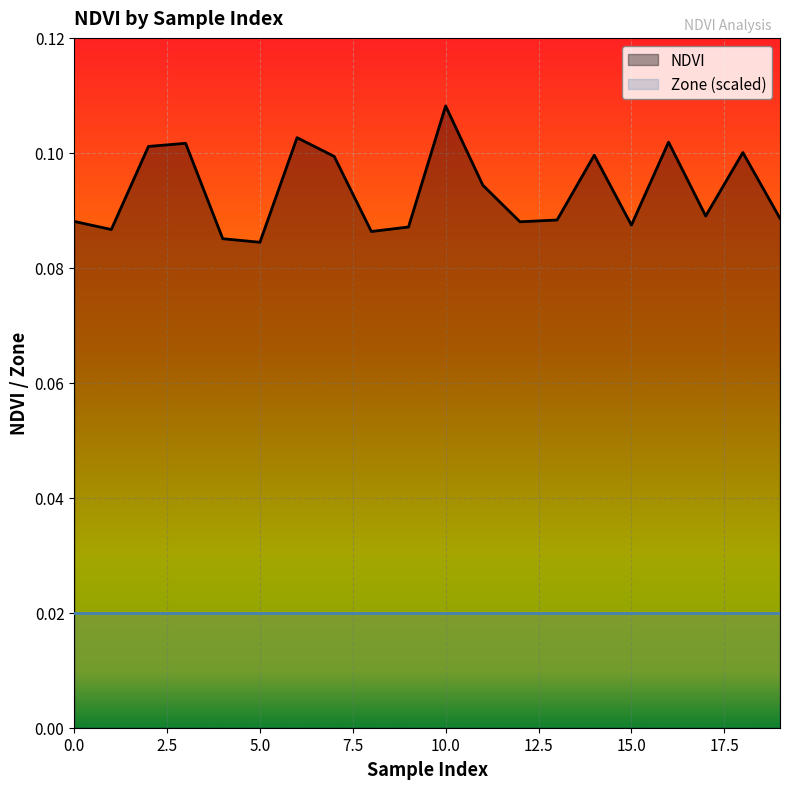

What is the maximum value for NDVI?

0.1